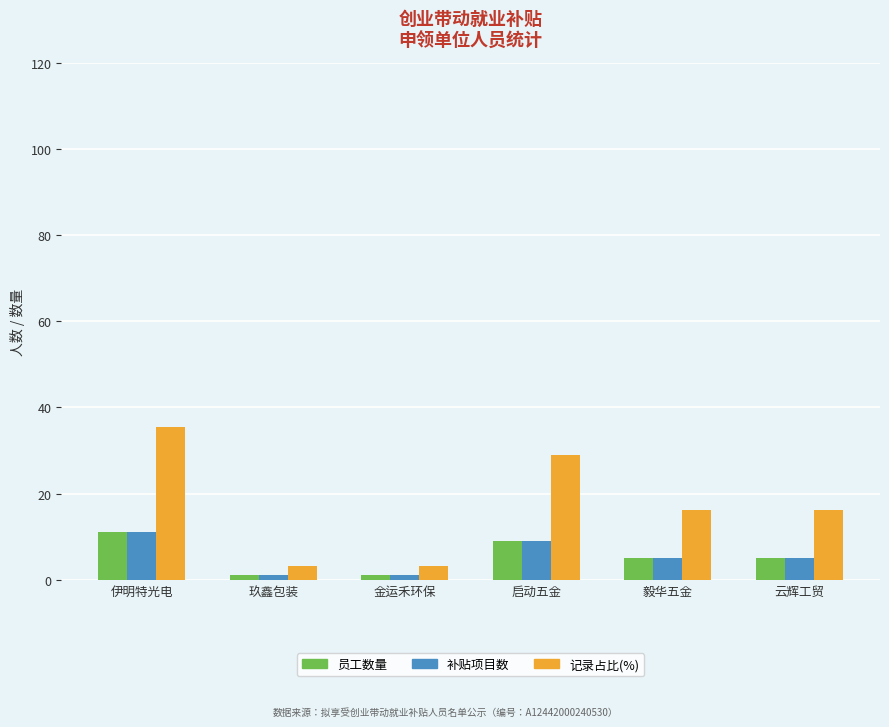

At which label does 补贴项目数 first exceed 5?

伊明特光电